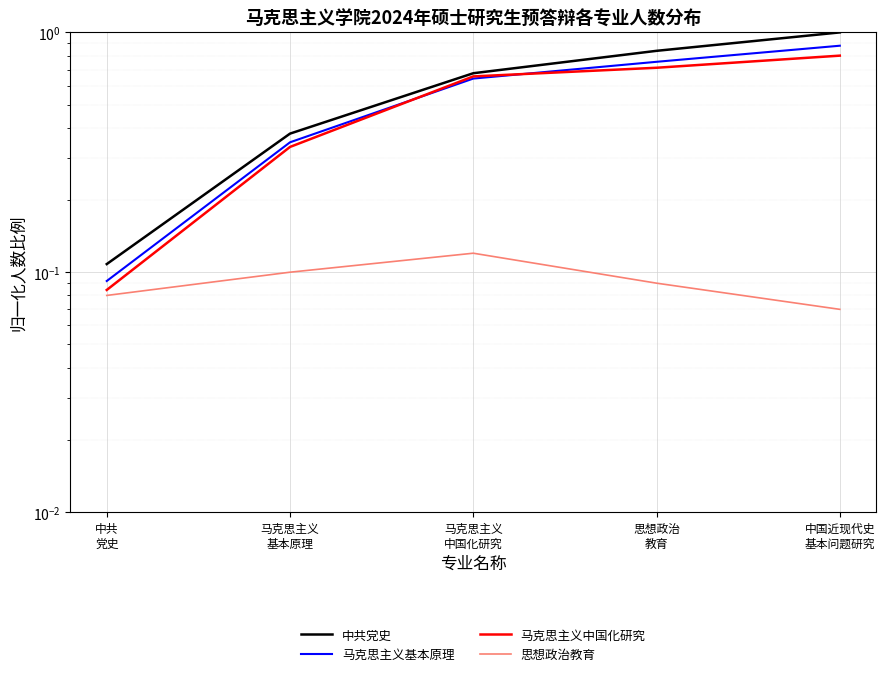

What is the average value of the 中共党史 series?

0.6